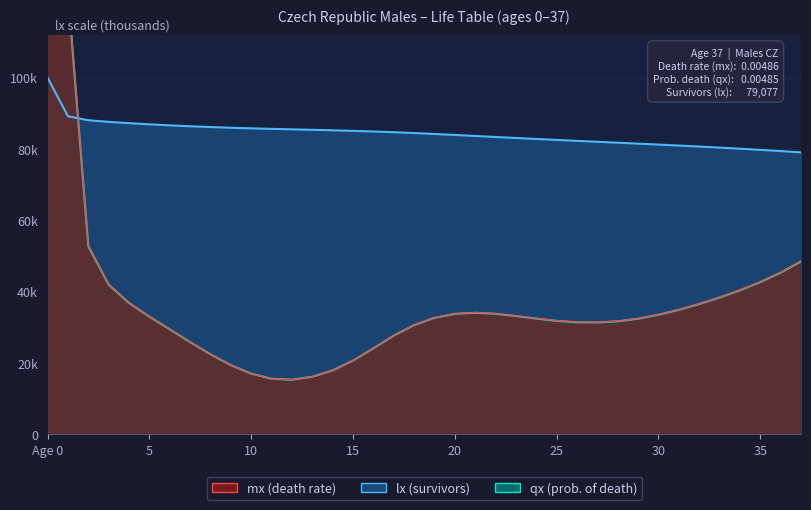

Where is mx nearest to the value 606?

1